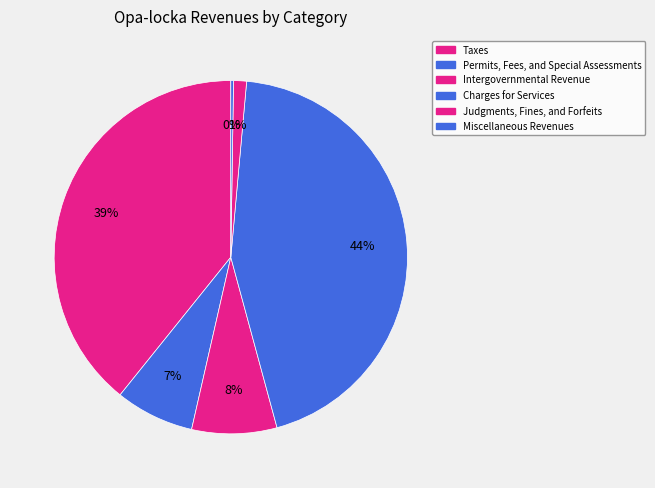

True or false: Taxes accounts for 39% of the total.

True